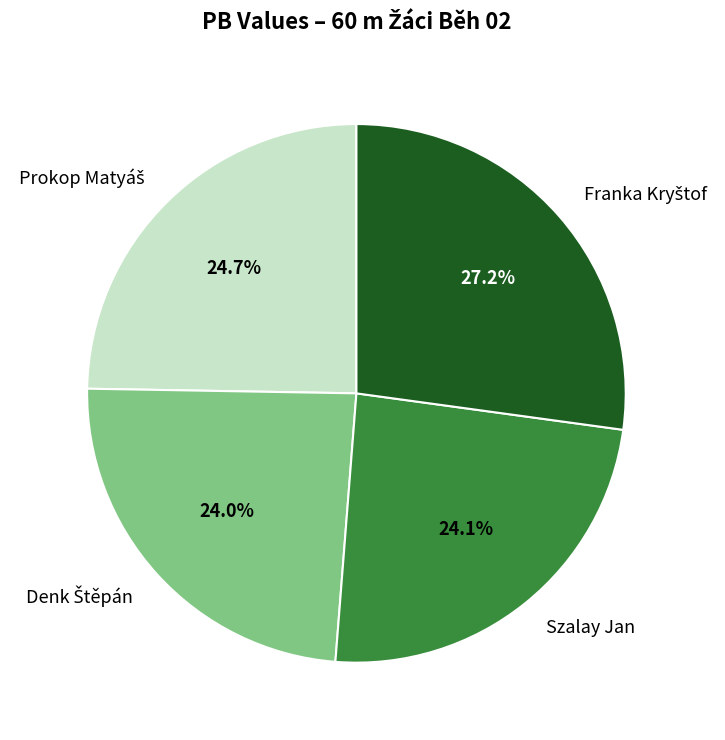

Is there any slice that represents more than half of the pie?

No